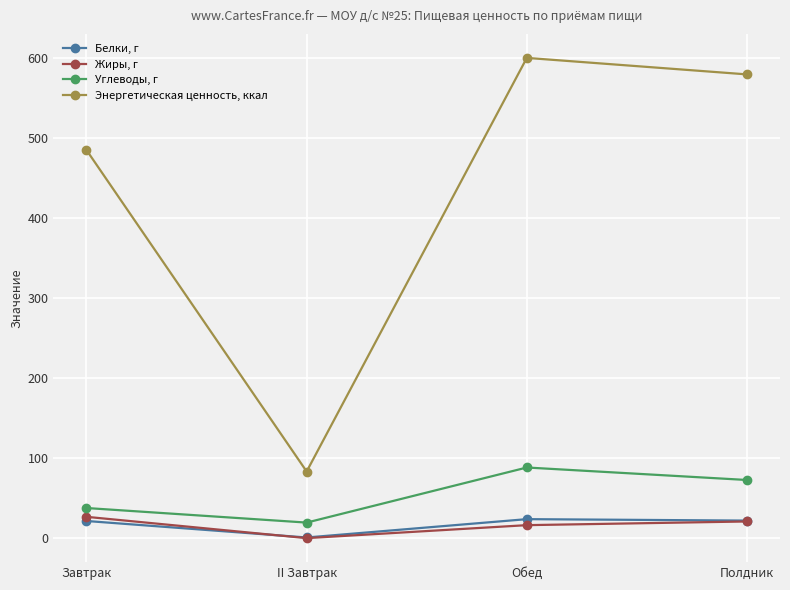

Which series has the largest range (max minus min)?

Энергетическая ценность, ккал